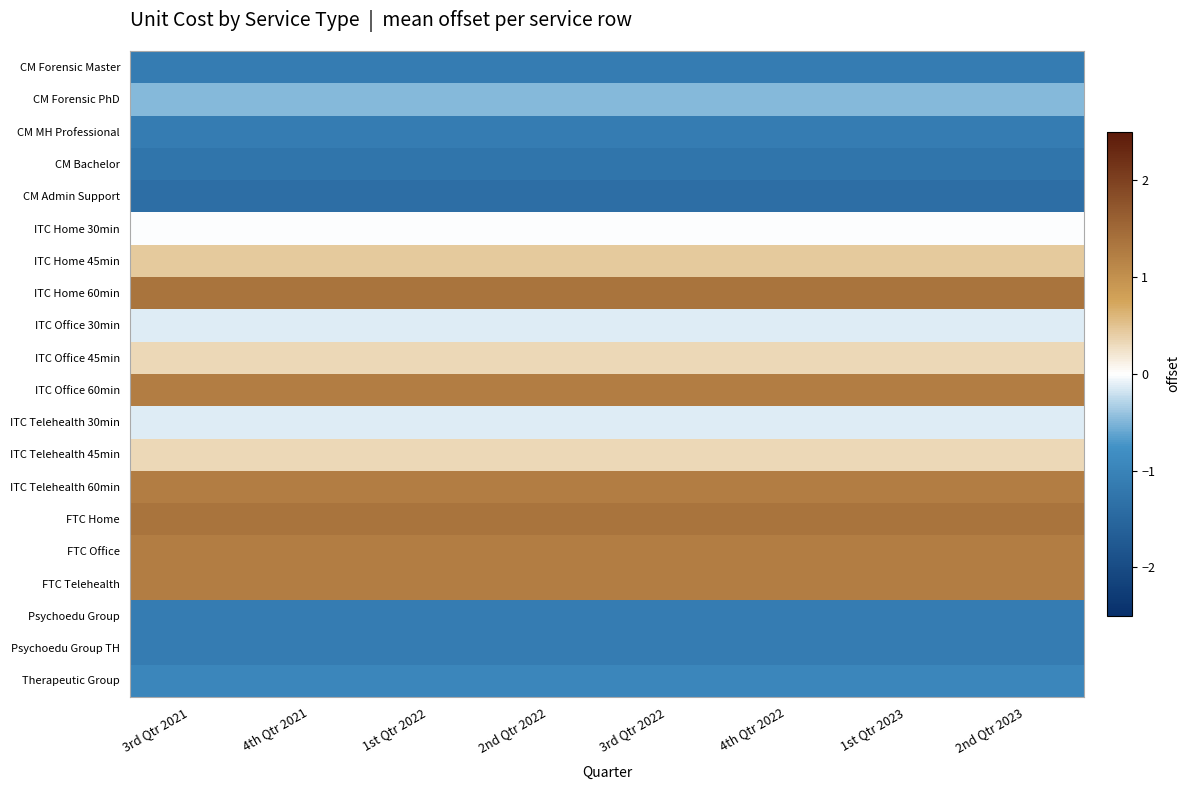

At which category is the sum across all series the highest?

3rd Qtr 2021